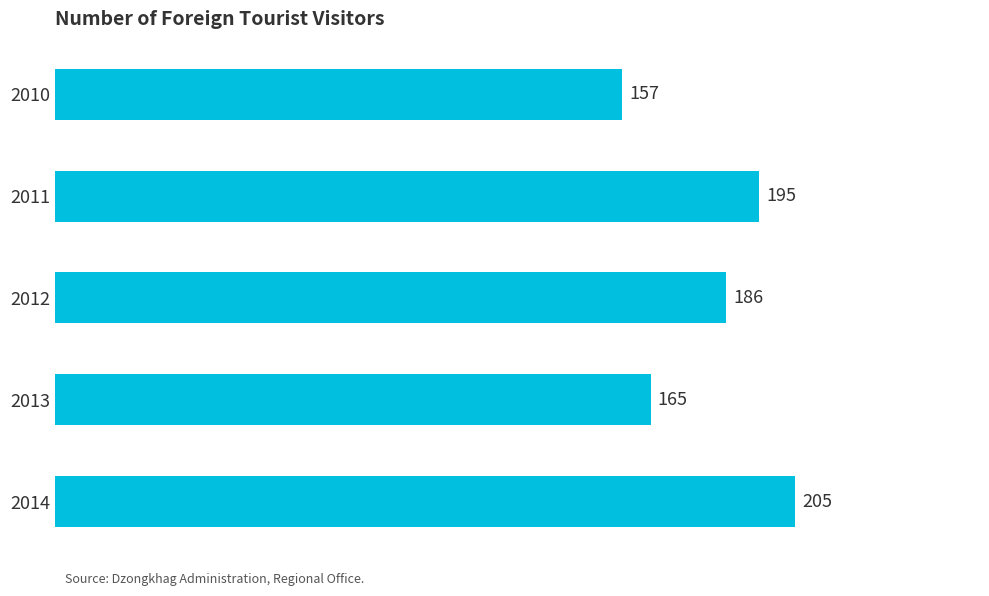

True or false: the data shows 360 at 2014.

False